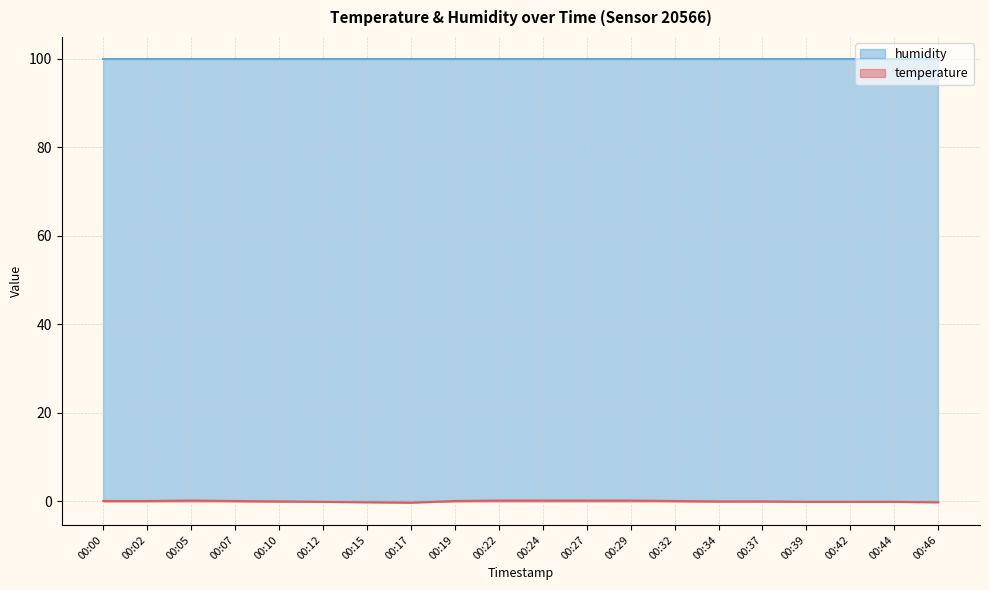

What is the change in value from 00:07 to 00:34?

-0.1